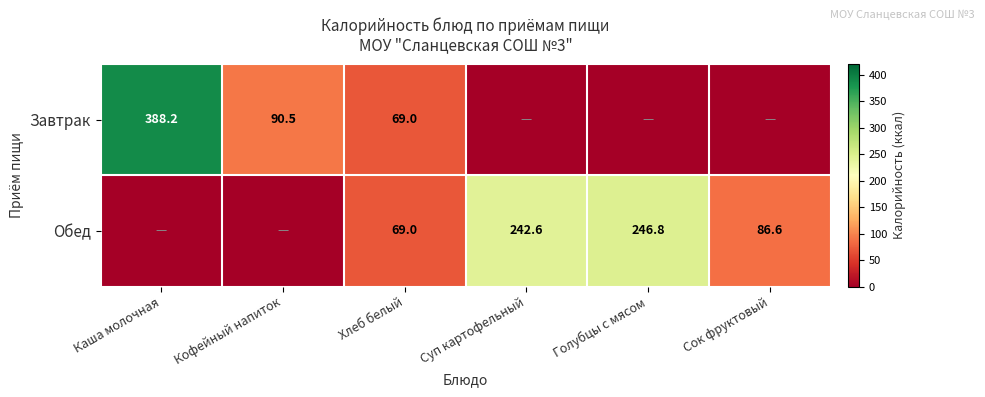

Is the value of Обед at Сок фруктовый greater than the value of Завтрак at Хлеб белый?

Yes